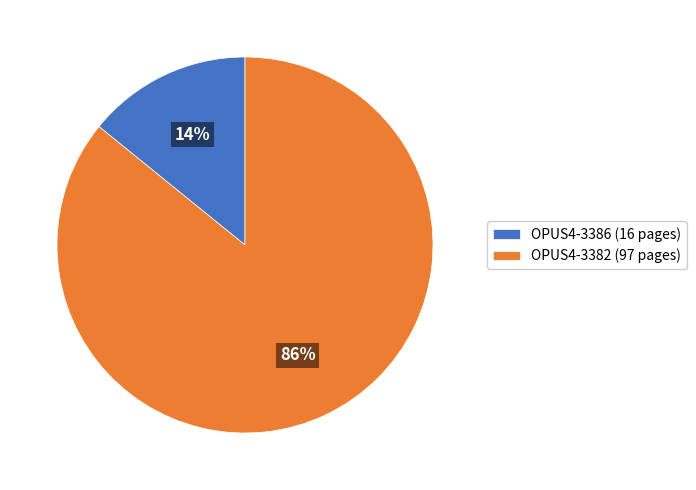

Between OPUS4-3386 (16 pages) and OPUS4-3382 (97 pages), which is larger?

OPUS4-3382 (97 pages)